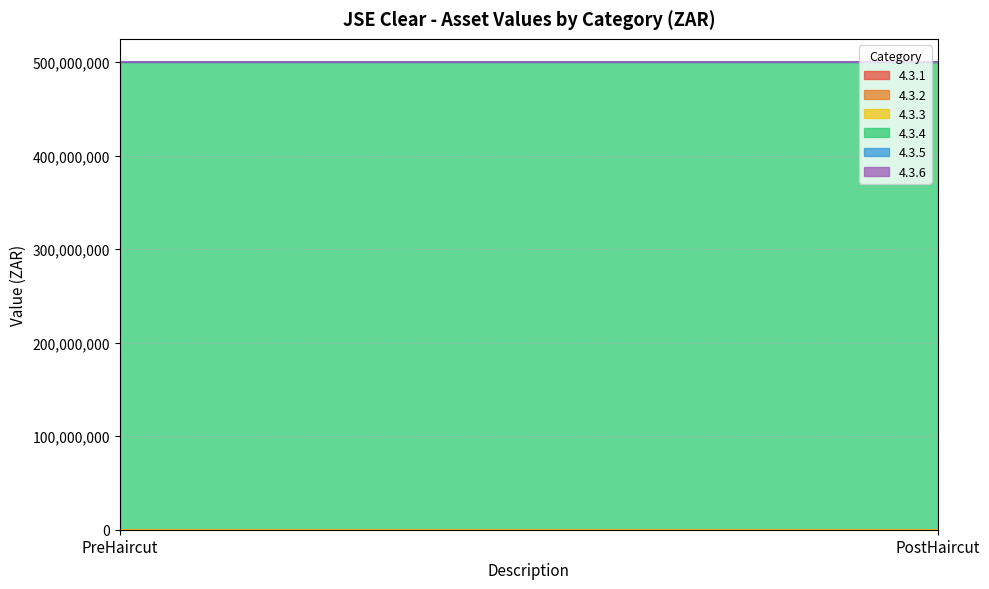

Is the value of 4.3.4 at PreHaircut greater than the value of 4.3.3 at PostHaircut?

Yes